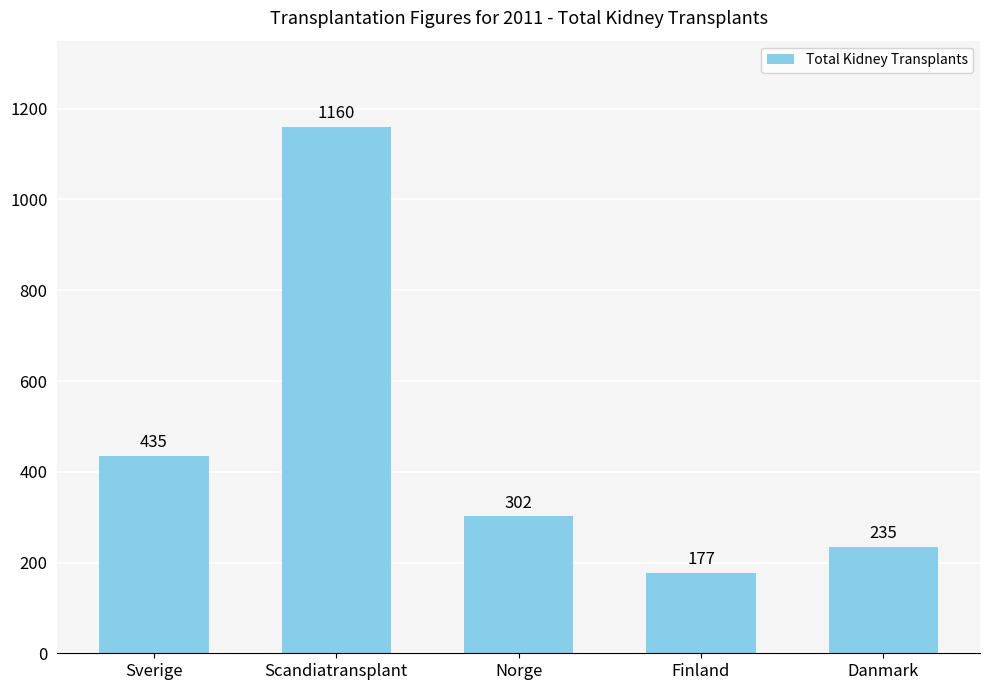

What is the label of the 1st bar from the left?

Sverige